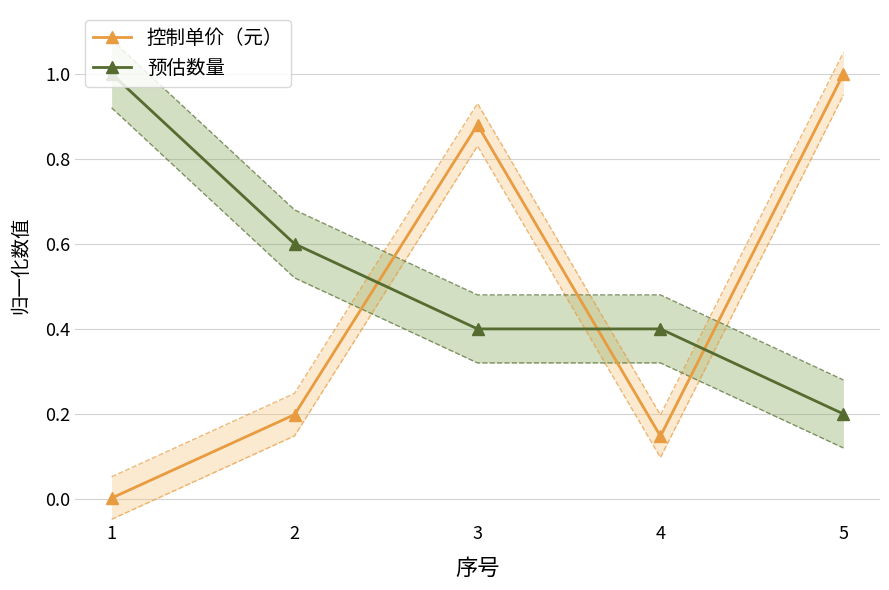

Reading right to left, list all the values displayed in this chart.

控制单价（元）: 1.0	0.1	0.9	0.2	0.0
预估数量: 0.2	0.4	0.4	0.6	1.0